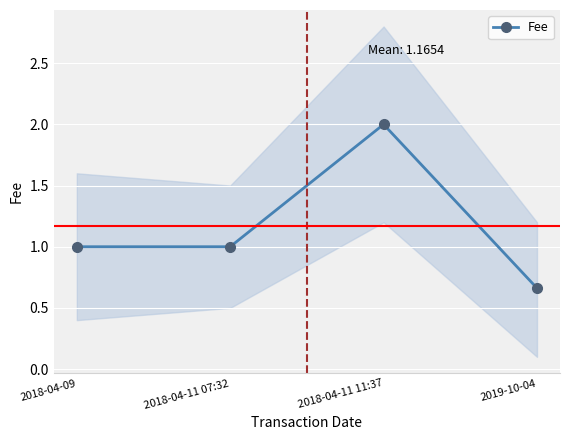

Is it true that the value at 2019-10-04 is 1.1?

False